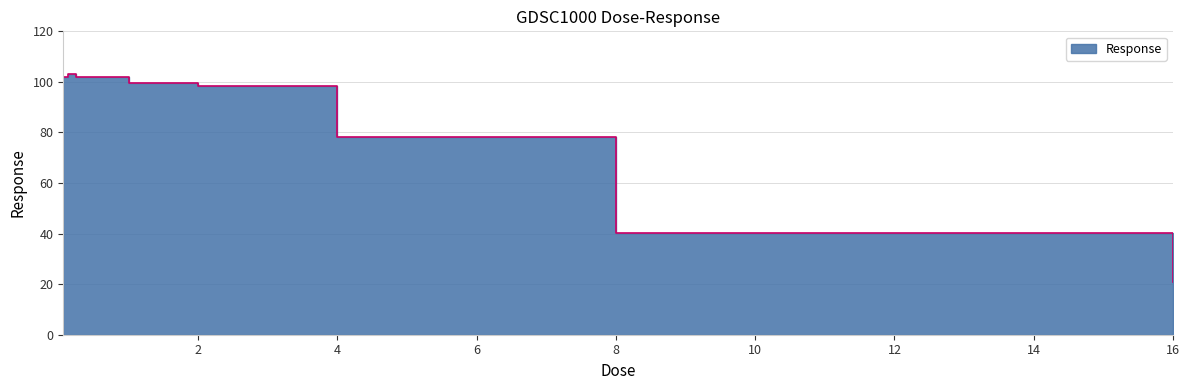

How many lines are shown in the chart?

1